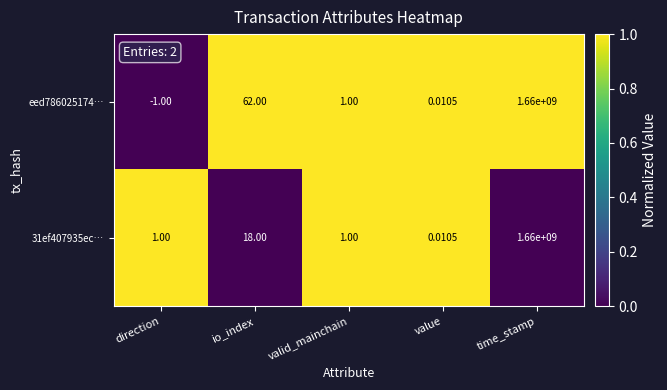

At which category is the sum across all series the highest?

time_stamp